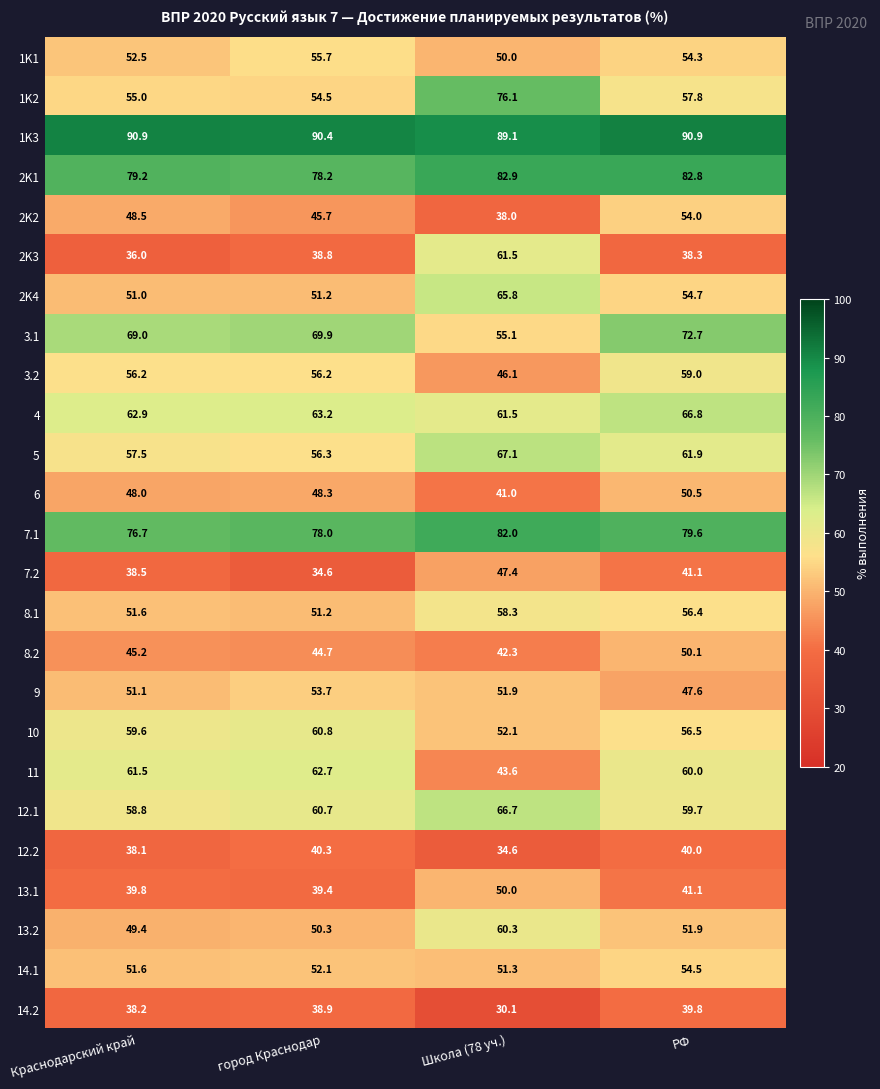

At which category does the chart reach its minimum across all series?

Школа (78 уч.)